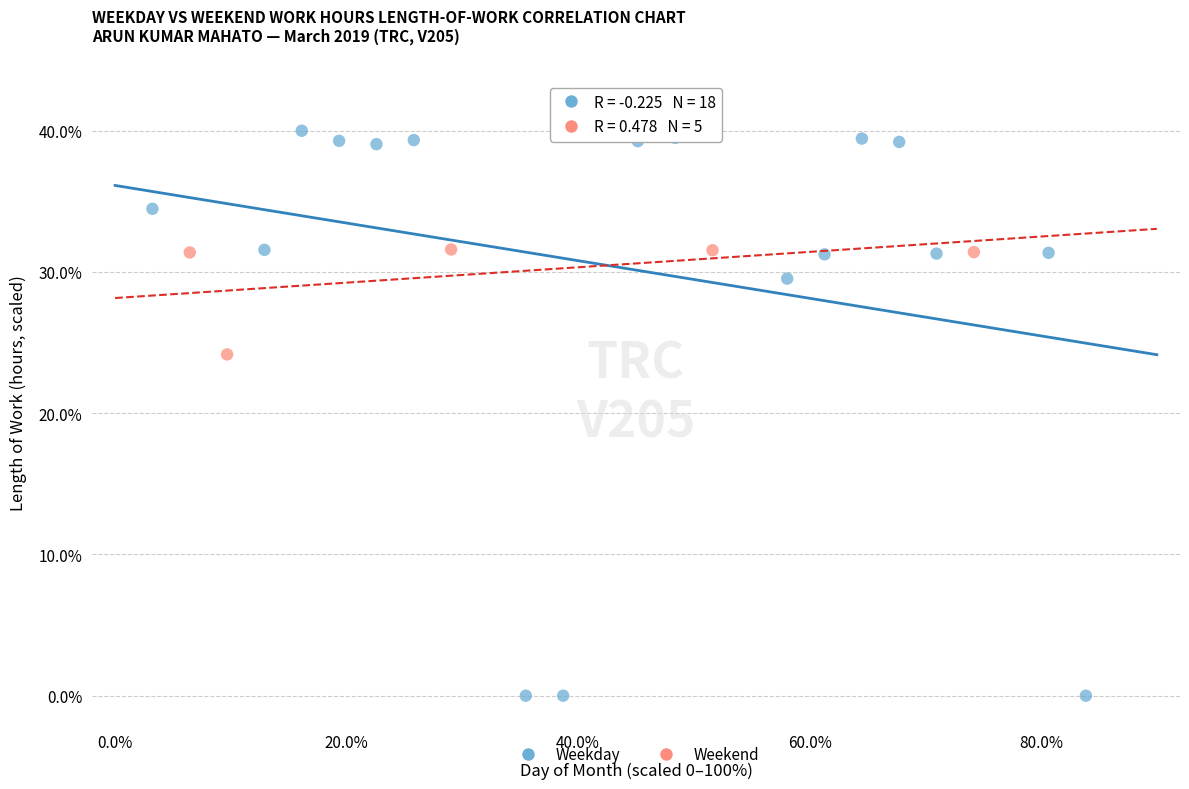

Which series contains the lowest Y value?

Weekday